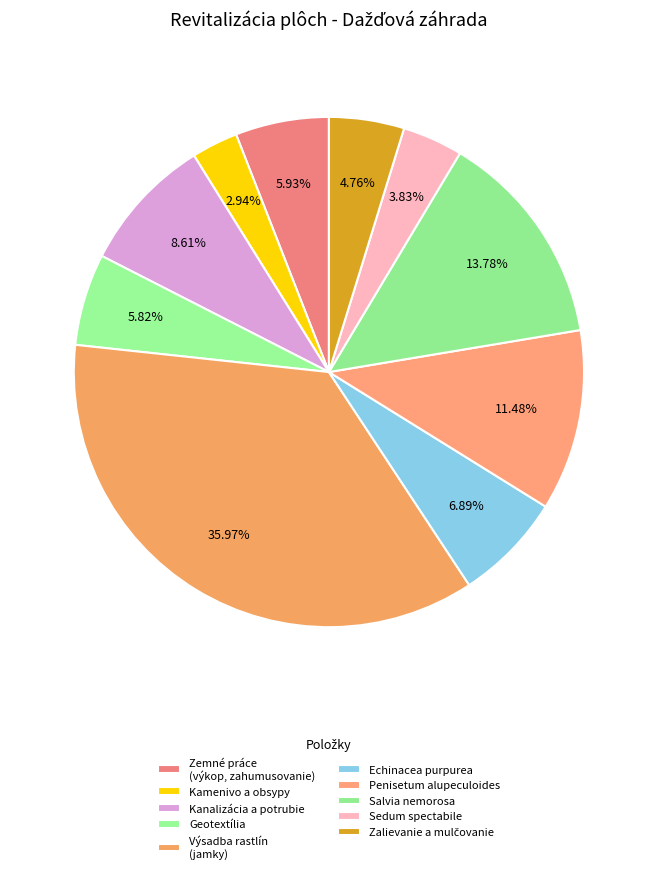

What percentage is NOT represented by Echinacea purpurea?

93.1%